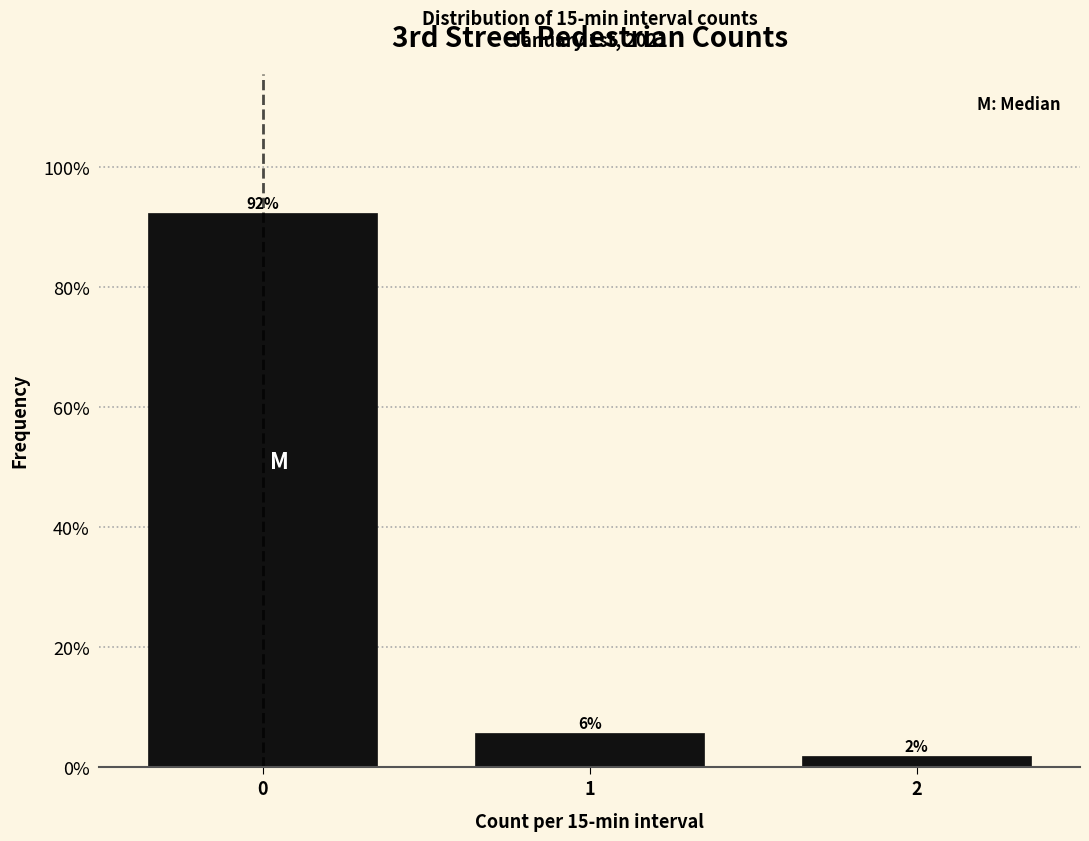

Does the chart contain any negative values?

No